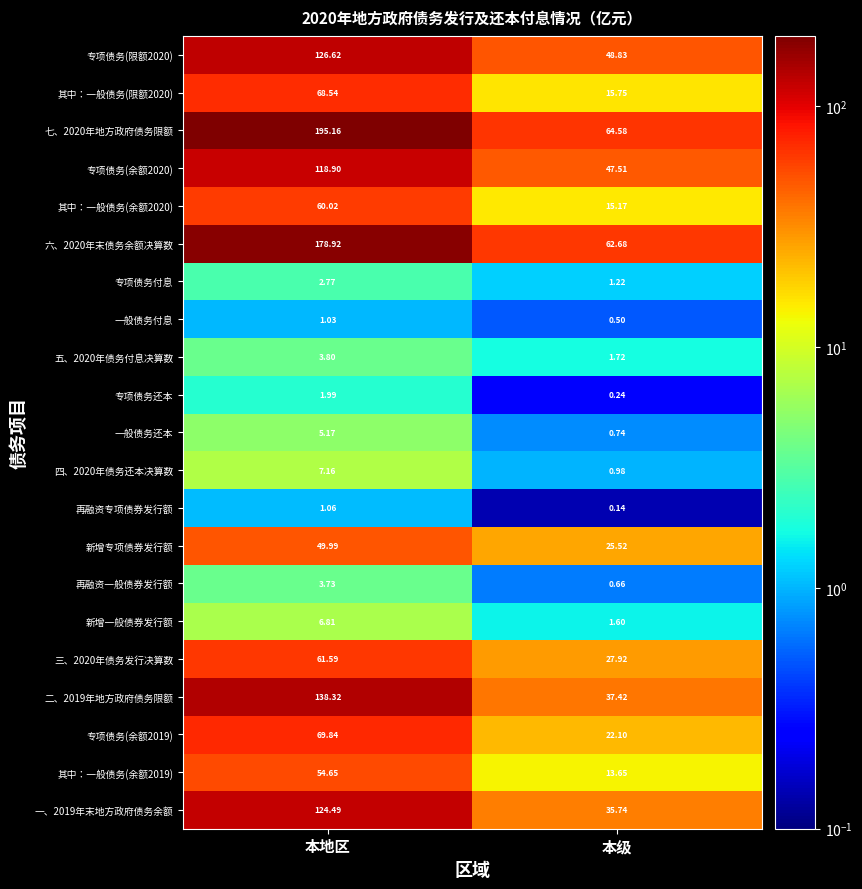

Where is 专项债务还本 nearest to the value 1?

本级